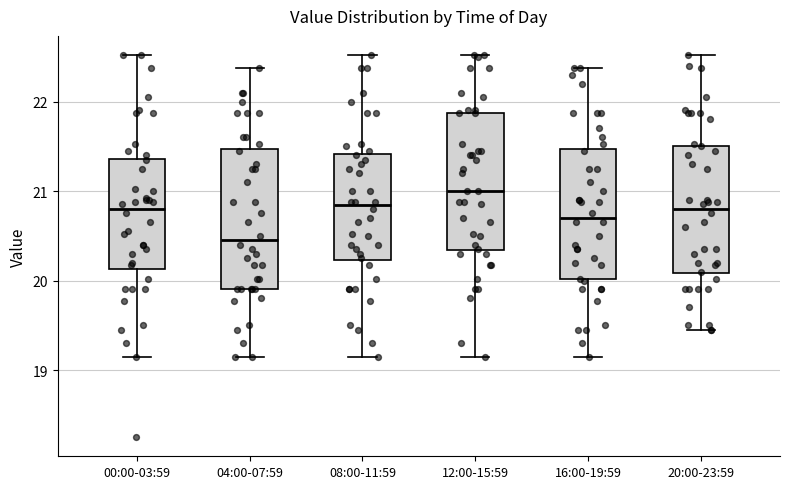

Reading left to right, read every box against the y-axis: the position of its median line, the range the box covers, and the ends of its whiskers. The values are not printed on the chart, so give them approximately, as read against the axis.

00:00-03:59: median 20.8, box 20.1 to 21.4, whiskers 19.2 to 22.5
04:00-07:59: median 20.5, box 19.9 to 21.5, whiskers 19.2 to 22.4
08:00-11:59: median 20.8, box 20.2 to 21.4, whiskers 19.2 to 22.5
12:00-15:59: median 21.0, box 20.3 to 21.9, whiskers 19.2 to 22.5
16:00-19:59: median 20.7, box 20.0 to 21.5, whiskers 19.2 to 22.4
20:00-23:59: median 20.8, box 20.1 to 21.5, whiskers 19.5 to 22.5